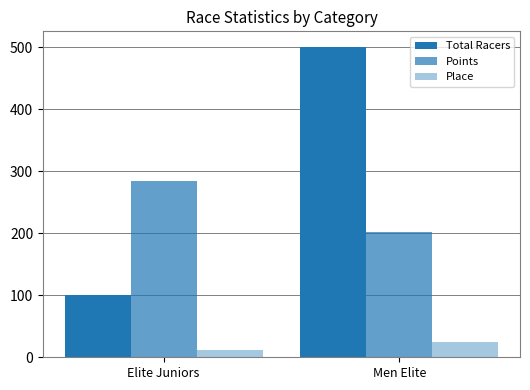

Does the chart contain any negative values?

No